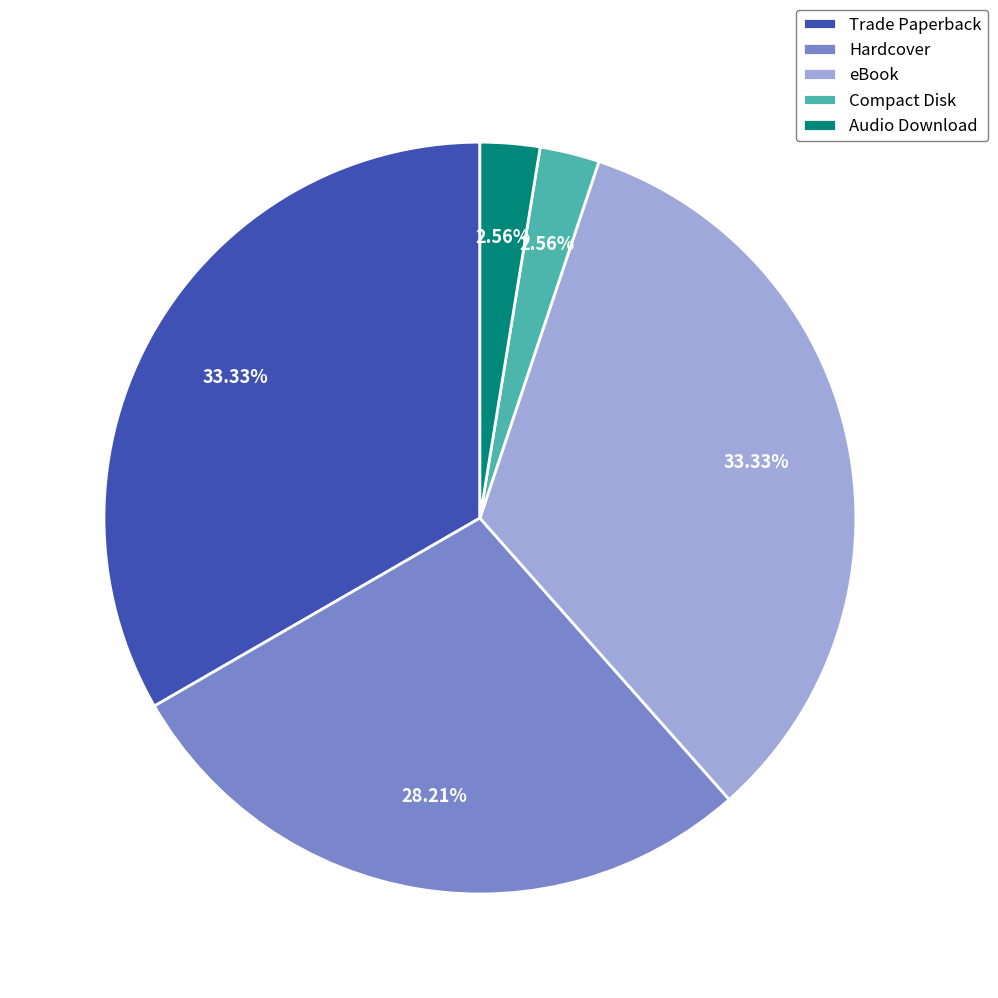

What is the ratio of the value at Compact Disk to the value at Audio Download?

1.0